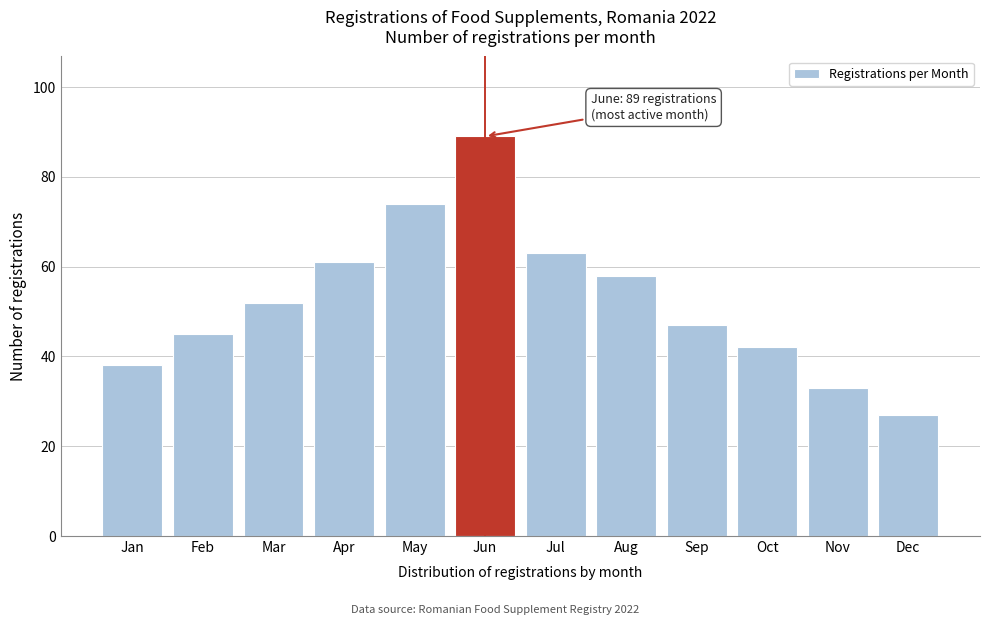

Reading right to left, what are all the values shown in this chart?

Dec=27	Nov=33	Oct=42	Sep=47	Aug=58	Jul=63	Jun=89	May=74	Apr=61	Mar=52	Feb=45	Jan=38